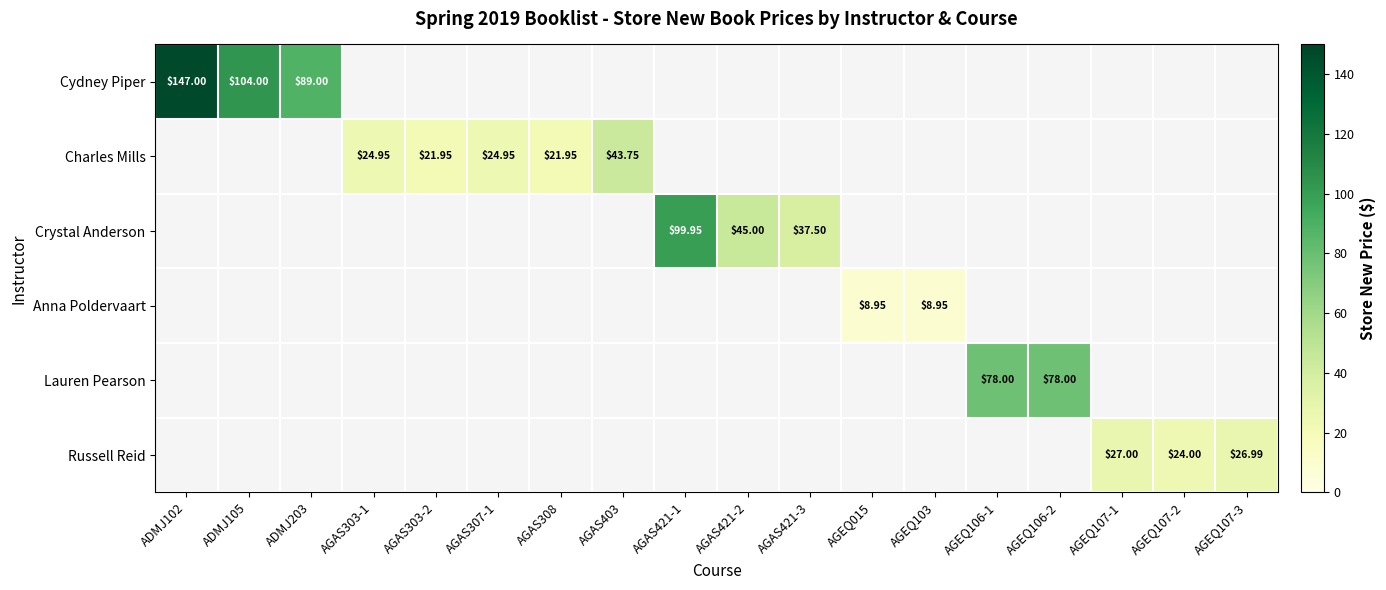

Between AGEQ103 and AGEQ106-1, which series saw the biggest shift?

Lauren Pearson